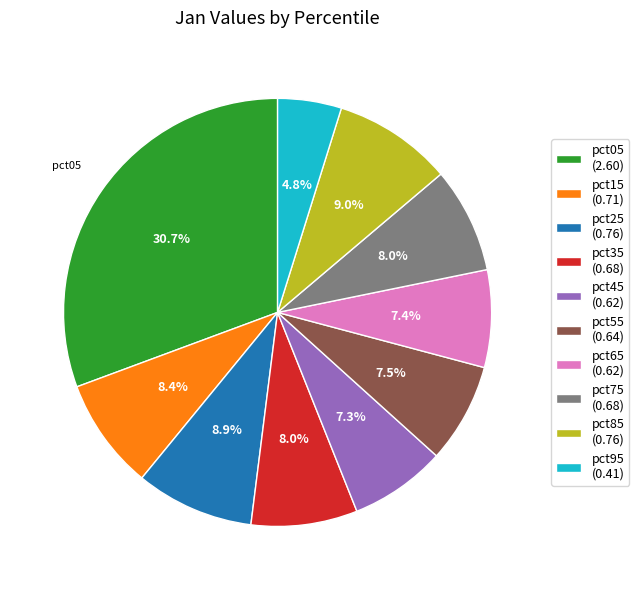

Count the number of slices in the pie.

10